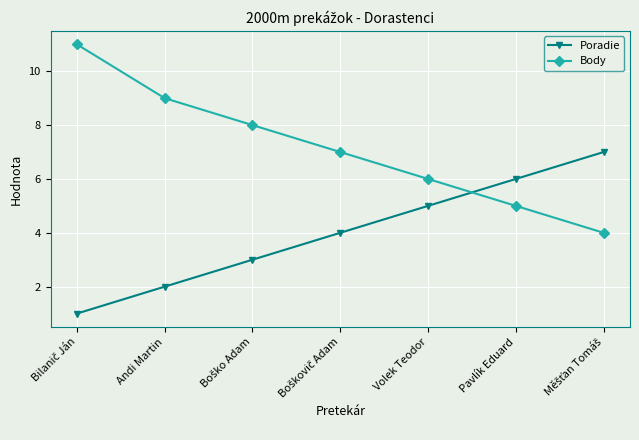

Does the chart display data point markers on the line(s)?

Yes